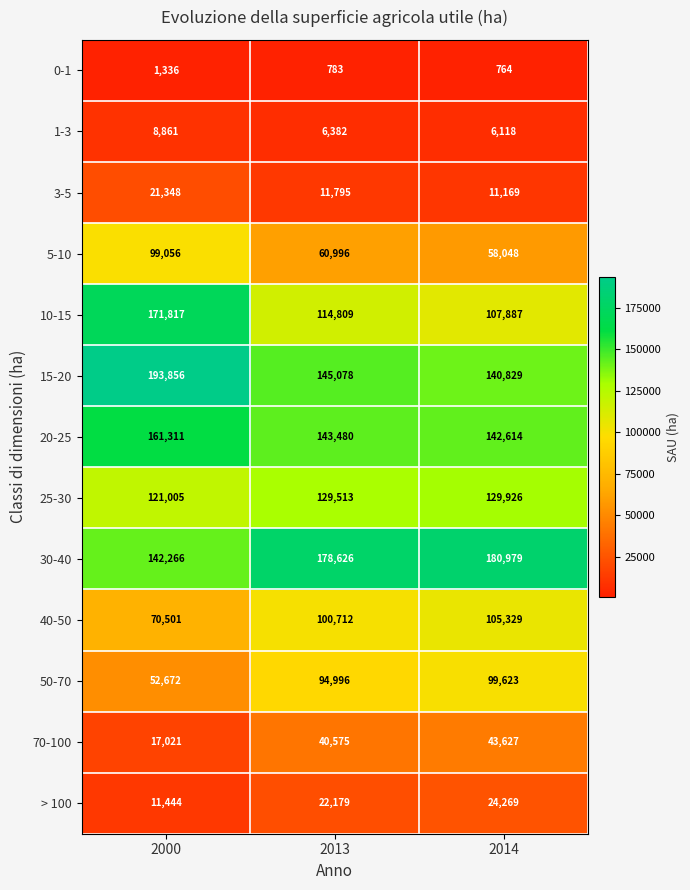

At which label does 3-5 first exceed 11795?

2000